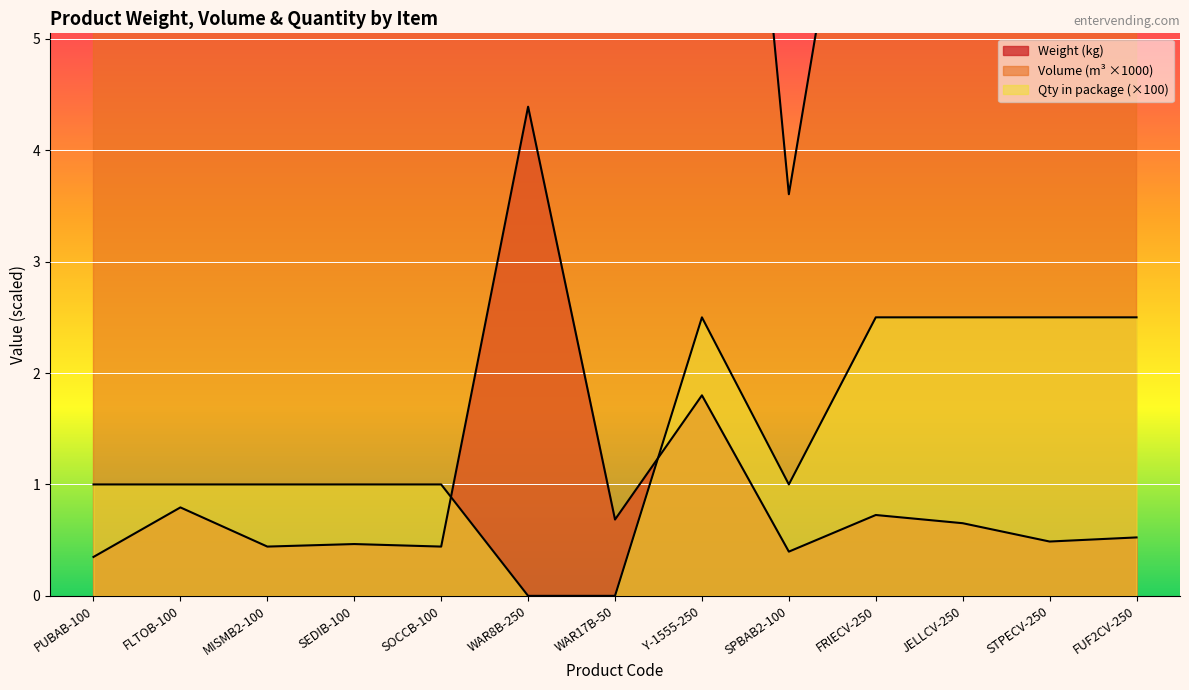

What is the label of the 2nd point from the right?

STPECV-250